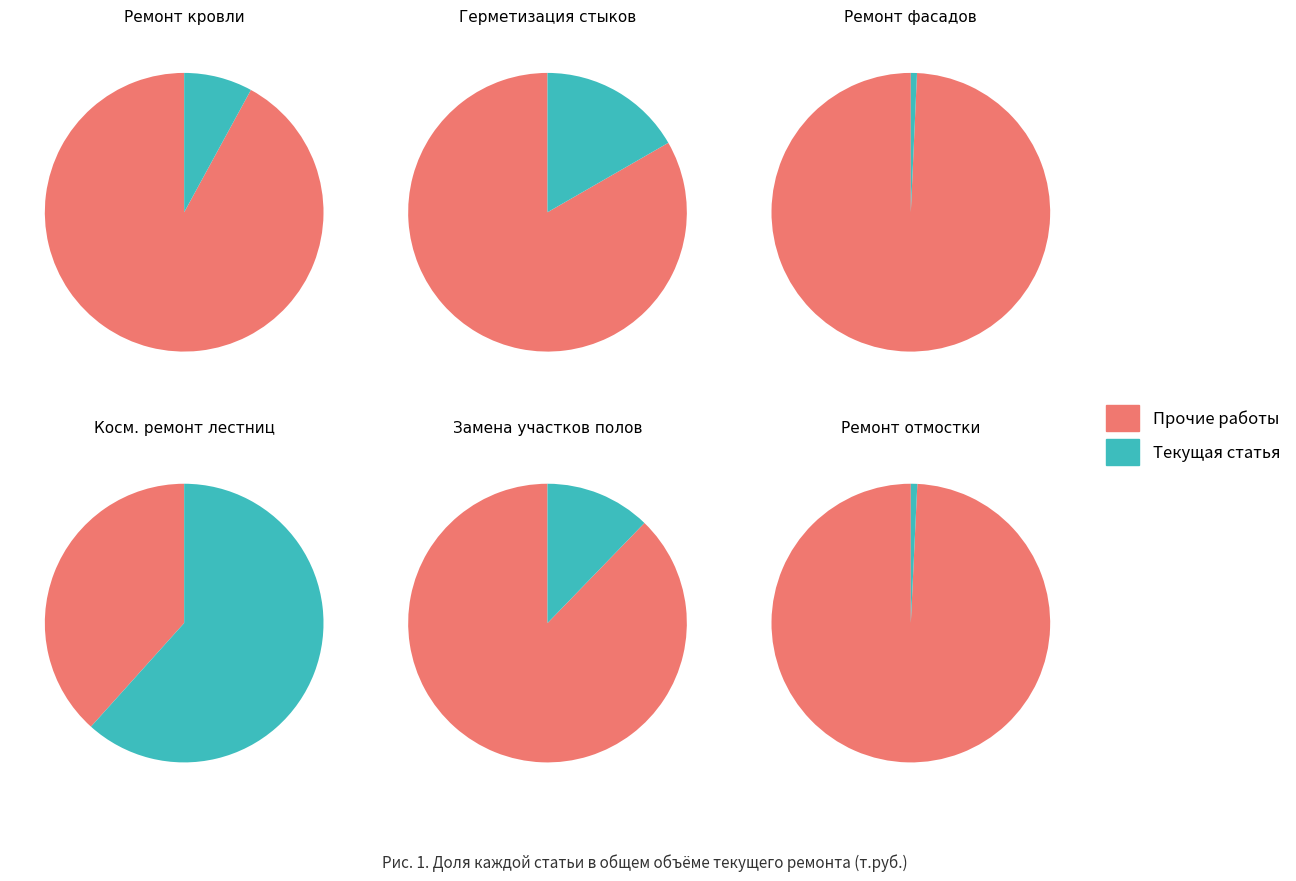

What is the total percentage of Ремонт отмостки and Ремонт и окраска фасадов?

1.5%